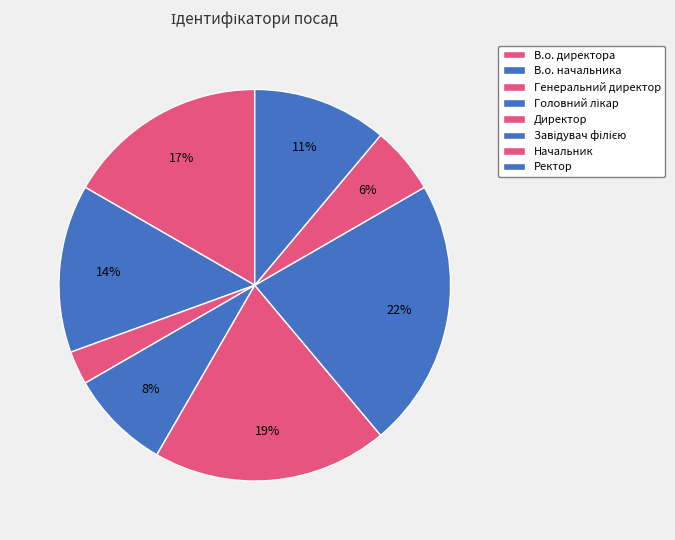

Rank the categories by value from highest to lowest.

Завідувач філією, Директор, В.о. директора, В.о. начальника, Ректор, Головний лікар, Начальник, Генеральний директор